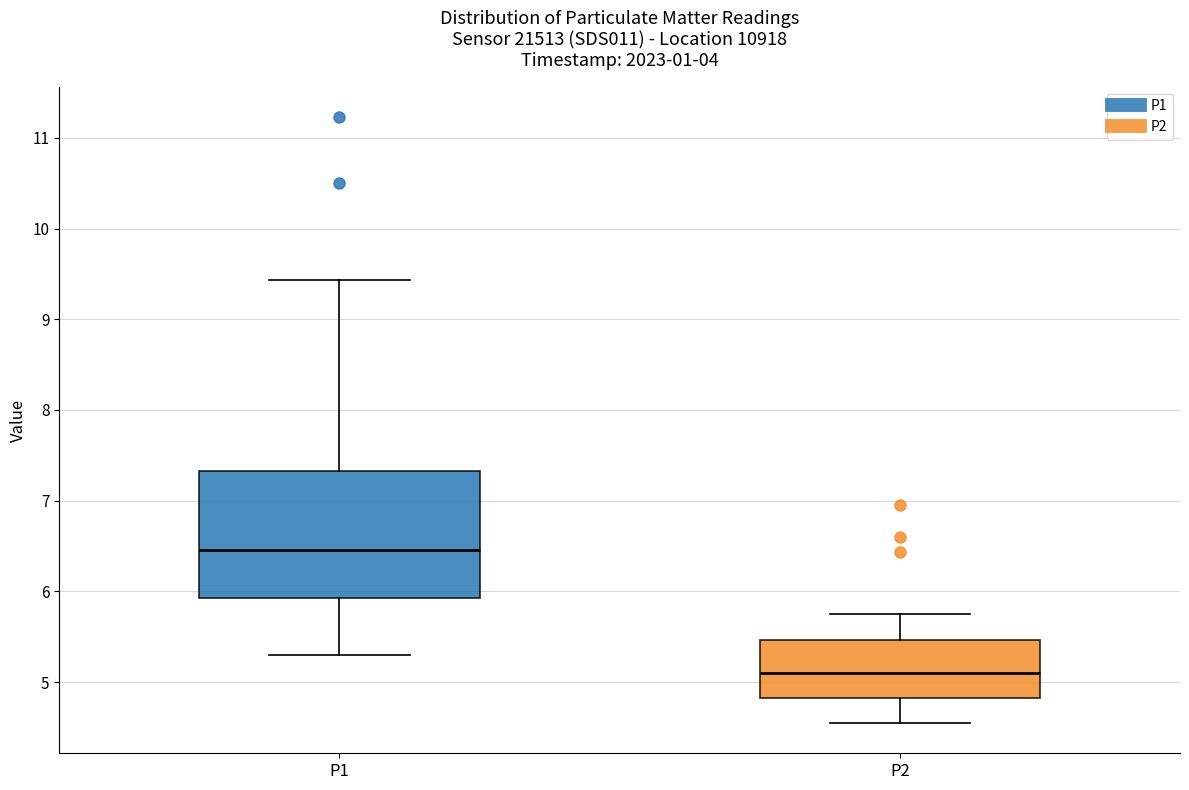

Comparing the boxes themselves (not the whiskers), which one is the tallest?

P1